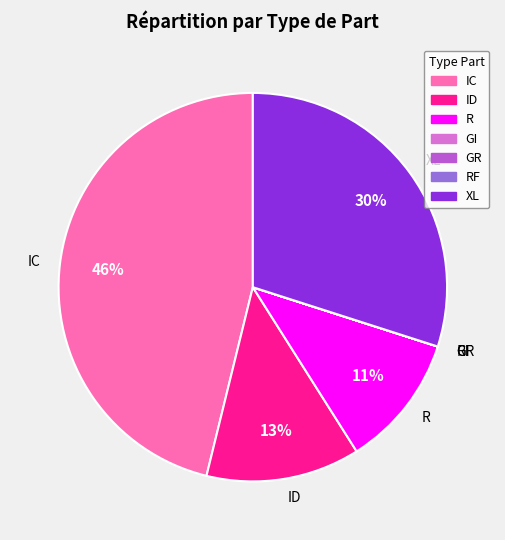

To the nearest percent, what is the average slice percentage?

14%